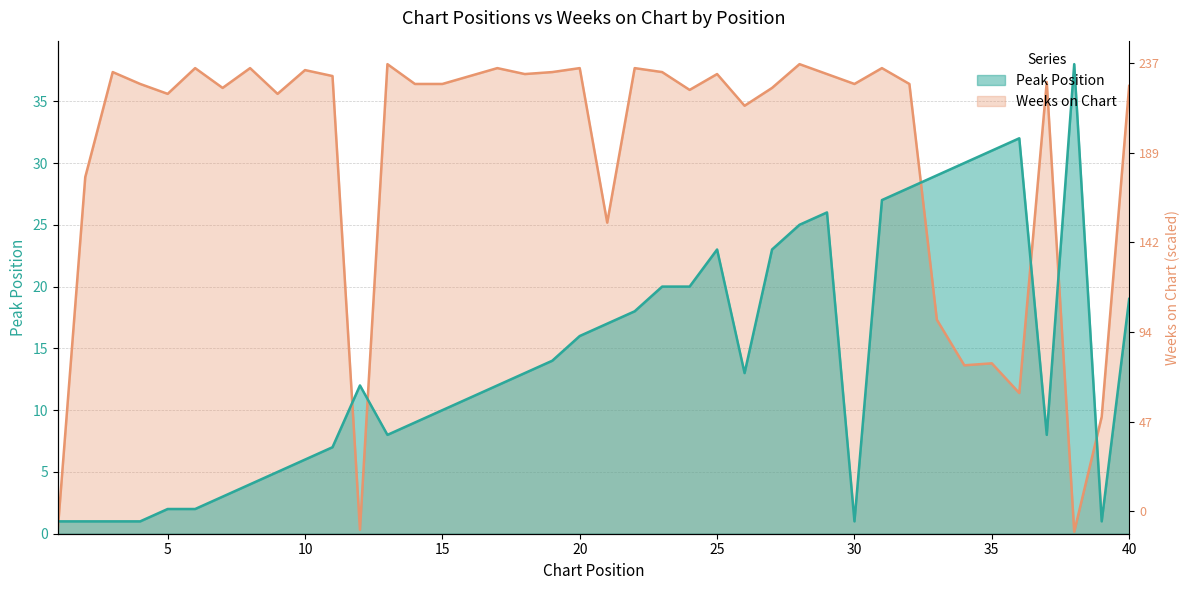

Does the chart have visible grid lines?

Yes